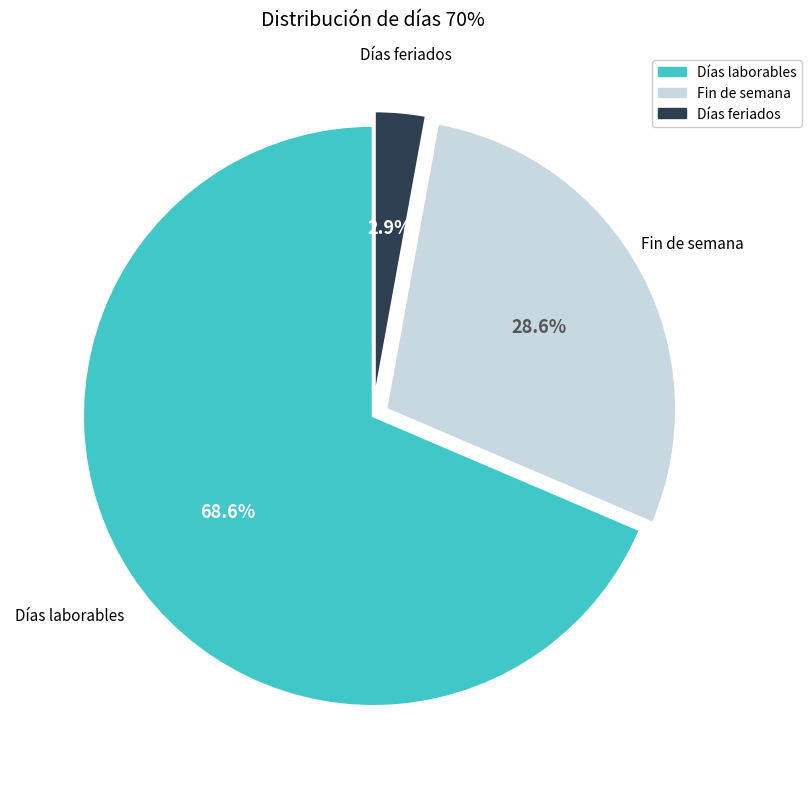

Count the number of slices in the pie.

3